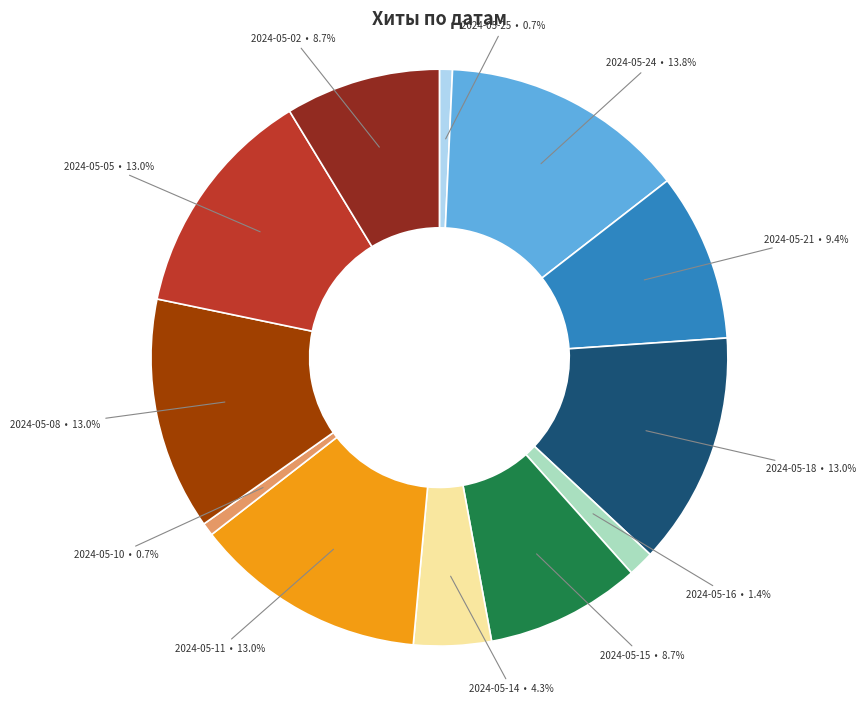

To the nearest percent, what is the average slice percentage?

8%